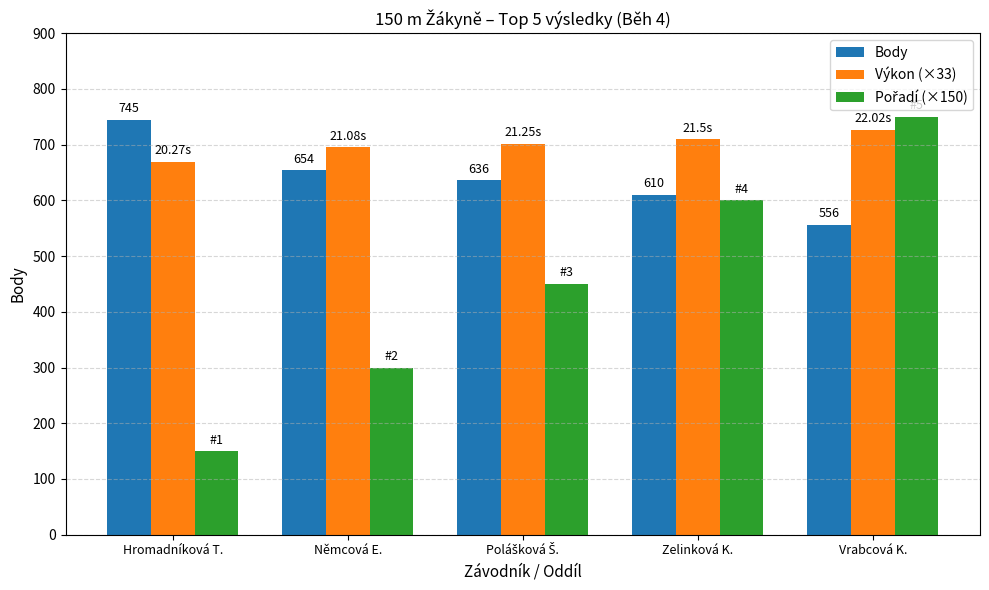

Where does the Body series first go above 636?

Hromadníková T.